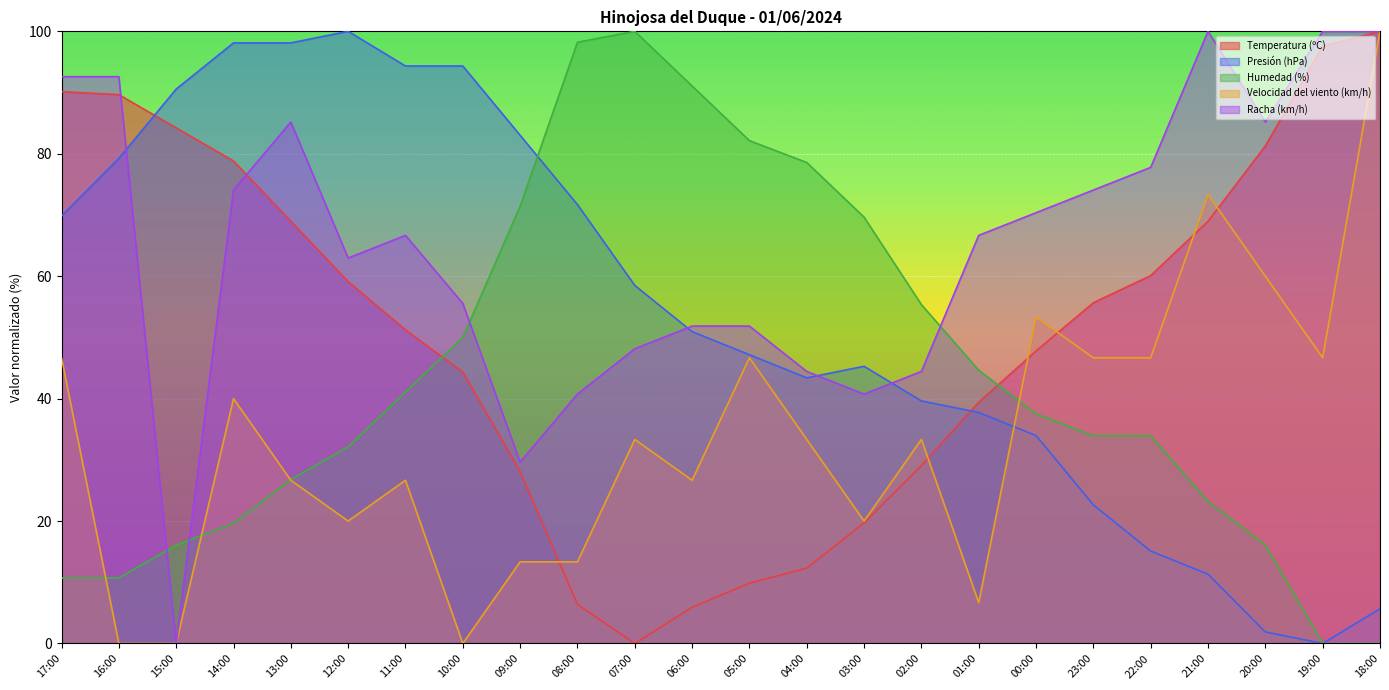

Count the number of categories in the chart.

24